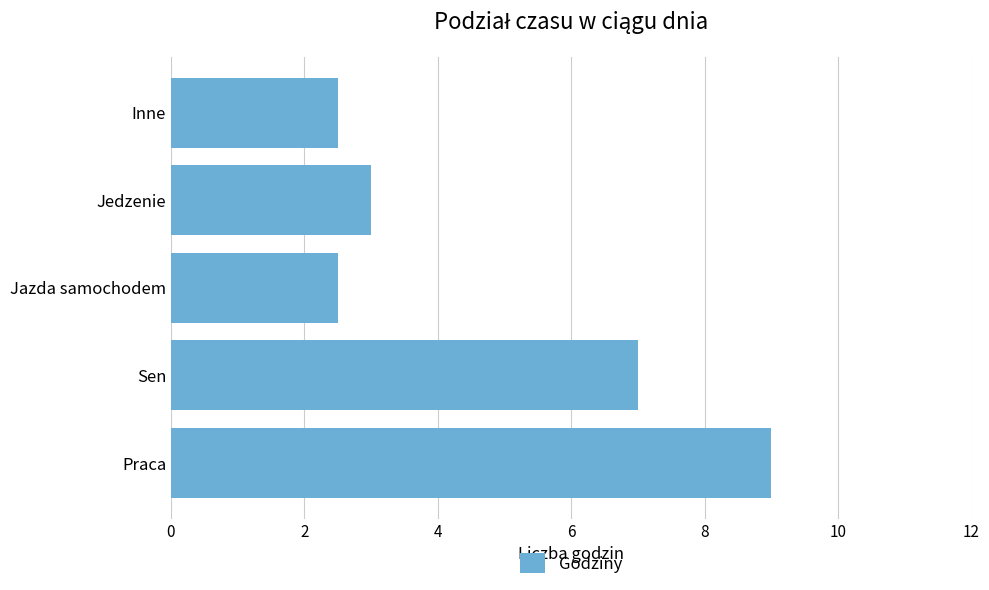

What is the smallest value displayed?

2.5